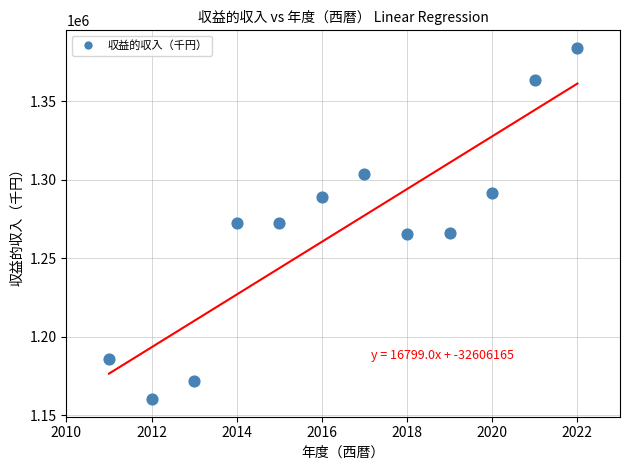

What is the average Y value?

1268948